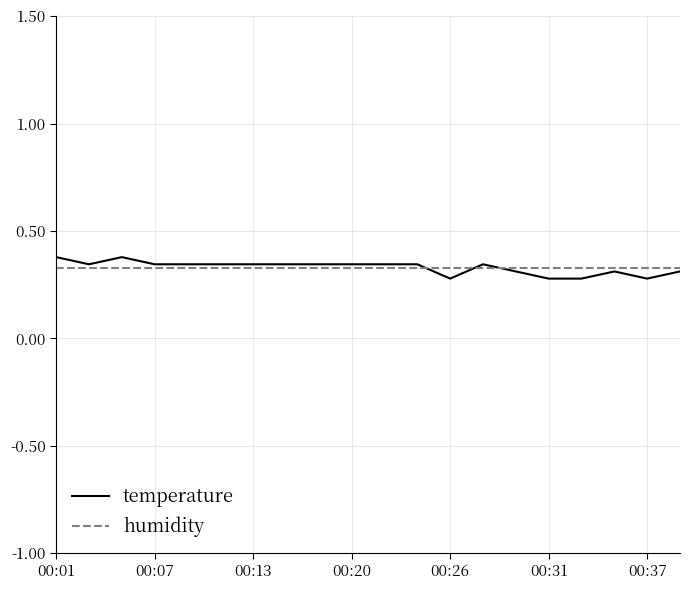

What is the maximum value for temperature?

0.4